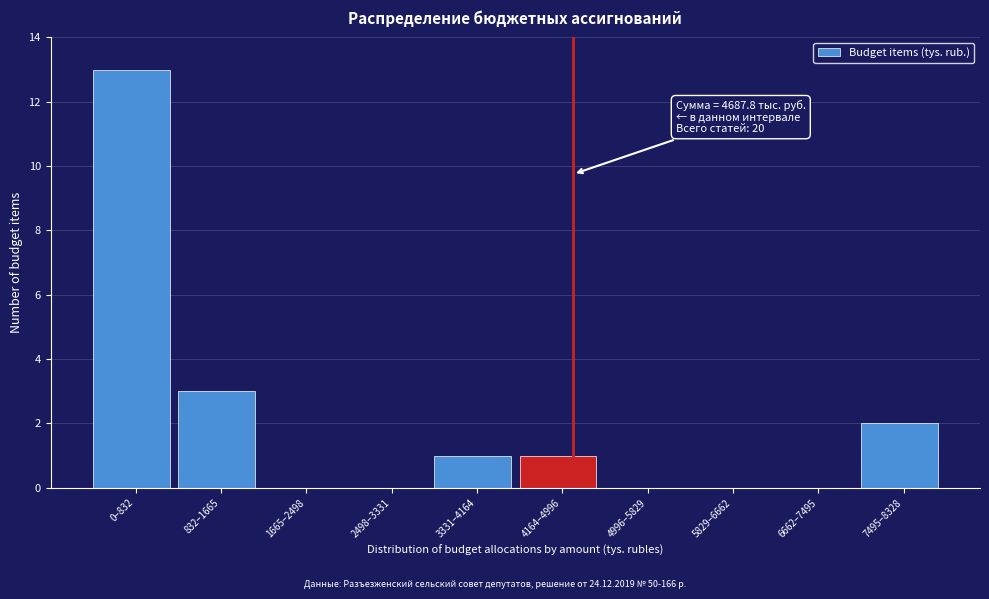

Reading left to right, what are all the values shown in this chart?

0–832=13	832–1665=3	1665–2498=0	2498–3331=0	3331–4164=1	4164–4996=1	4996–5829=0	5829–6662=0	6662–7495=0	7495–8328=2